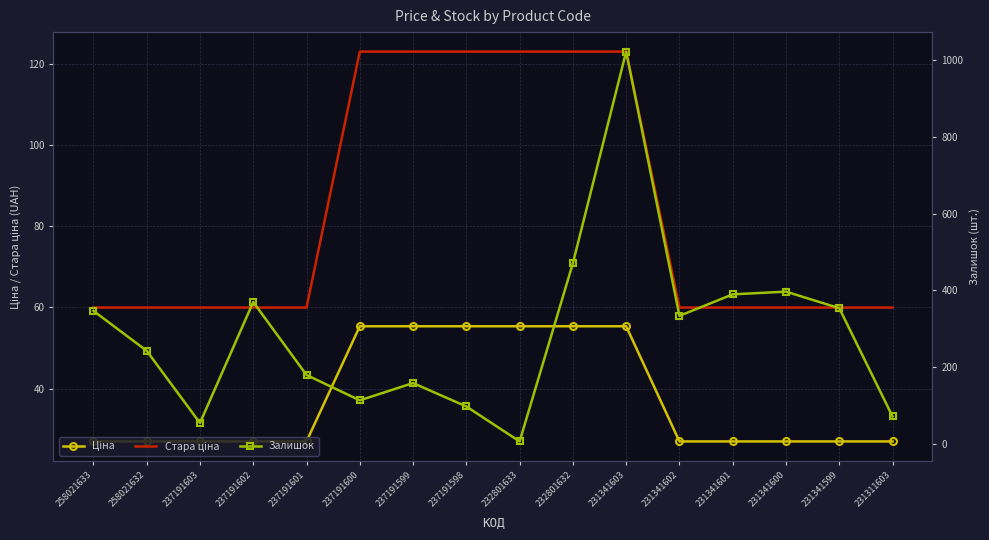

Rank the series by their average value, from highest to lowest.

Залишок, Стара ціна, Ціна